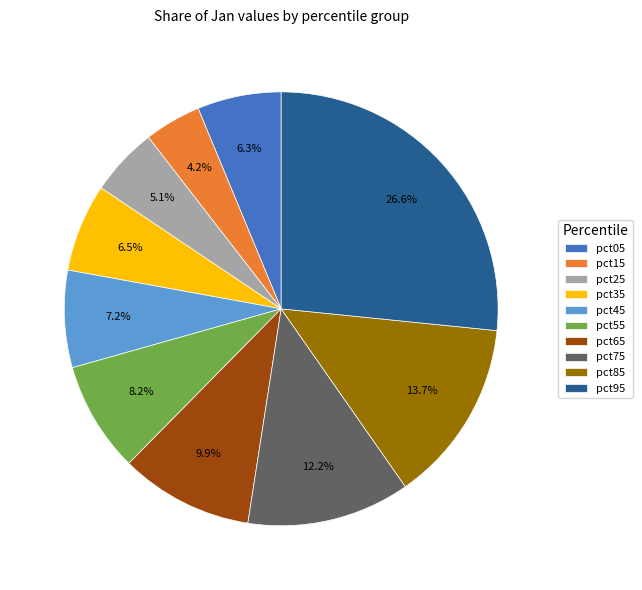

True or false: pct85 accounts for 14% of the total.

True